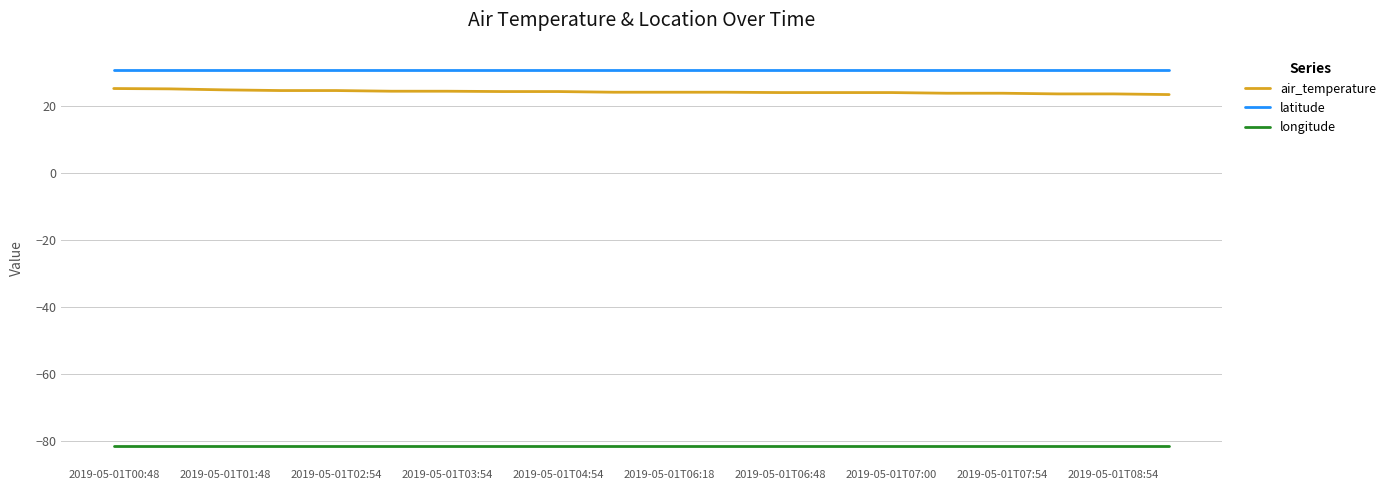

Which series has the largest total across all categories?

latitude